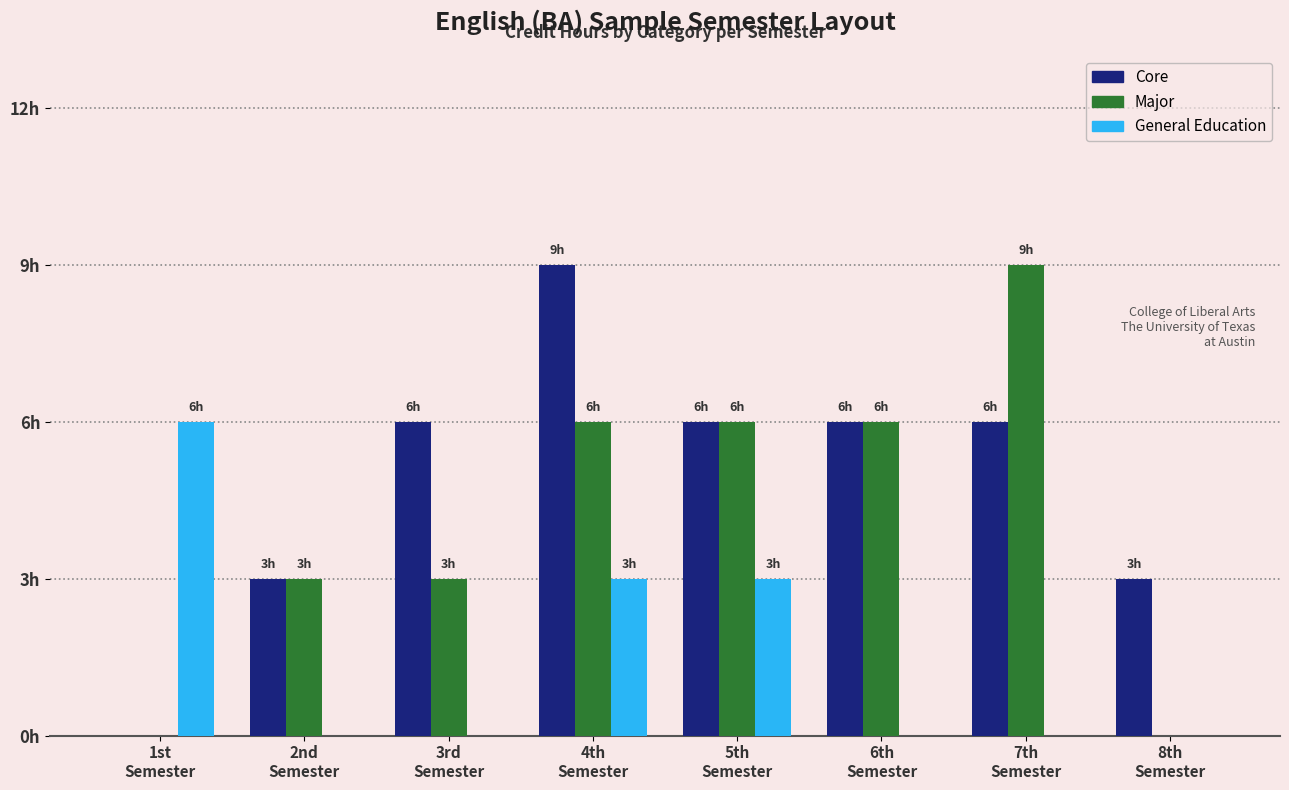

At how many categories does at least one series exceed 3?

6